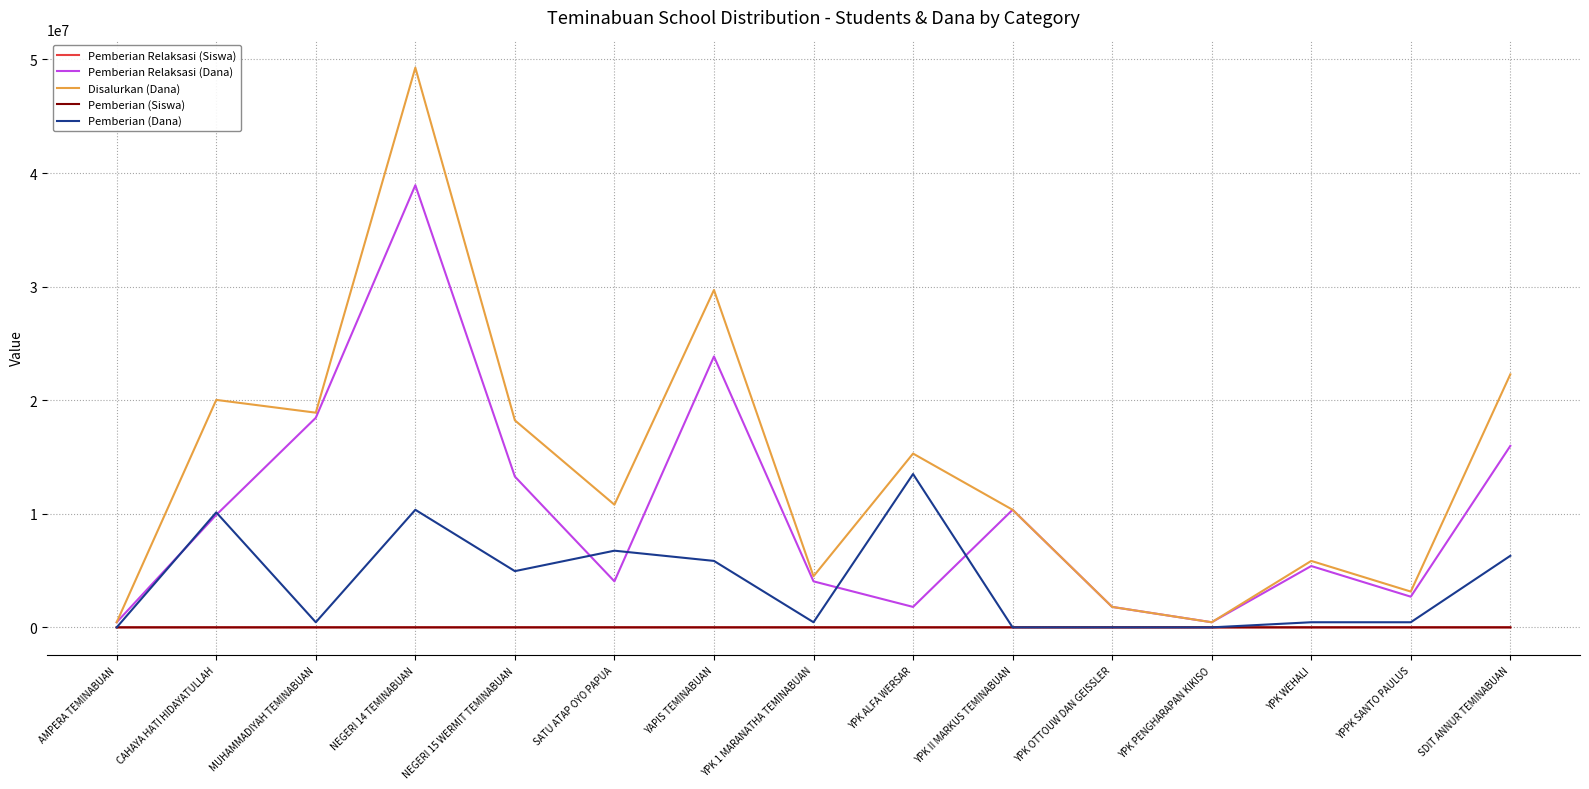

At which category is the sum across all series the highest?

NEGERI 14 TEMINABUAN